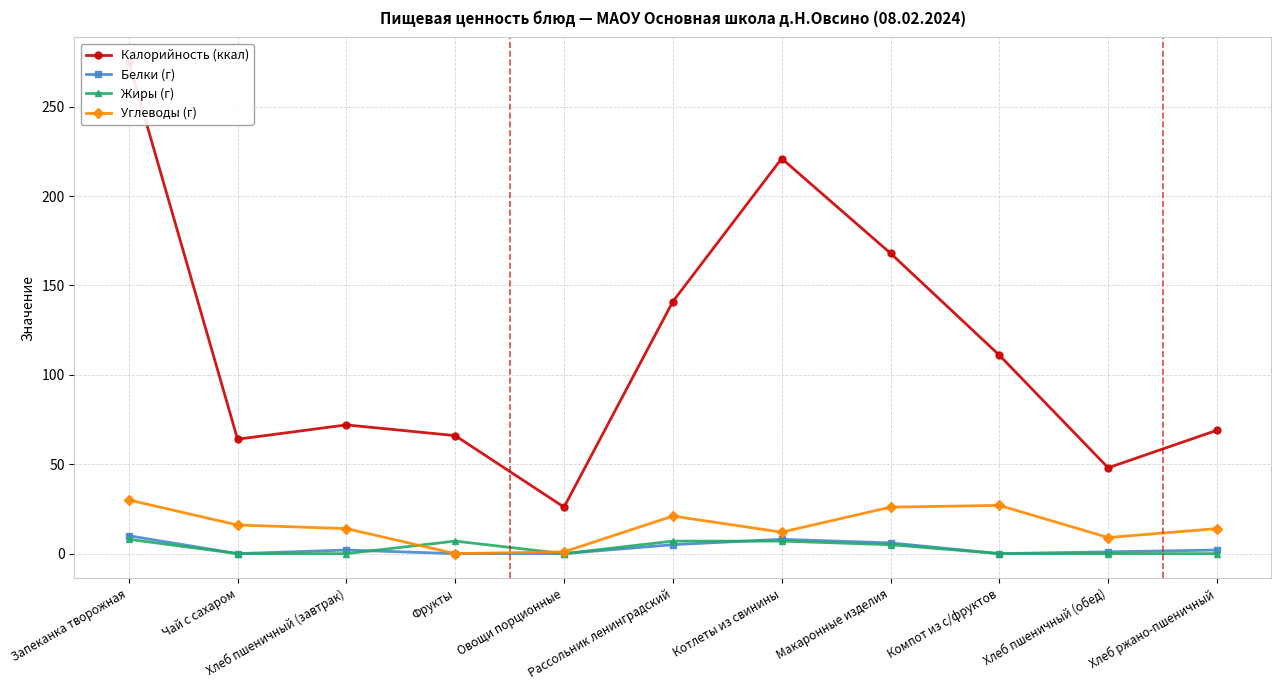

Does the chart display data point markers on the line(s)?

Yes